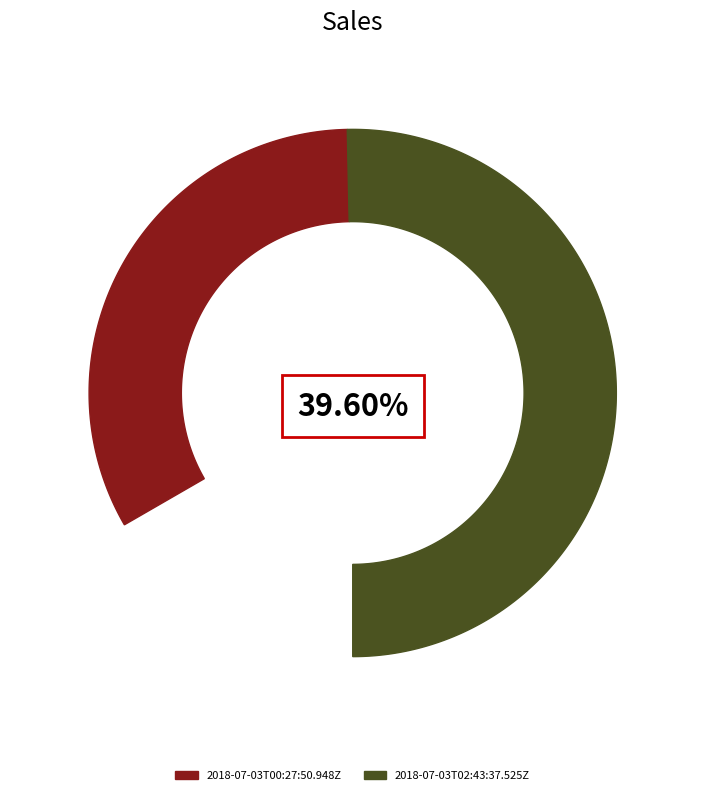

Is it true that 2018-07-03T00:27:50.948Z is 40% of the pie?

True